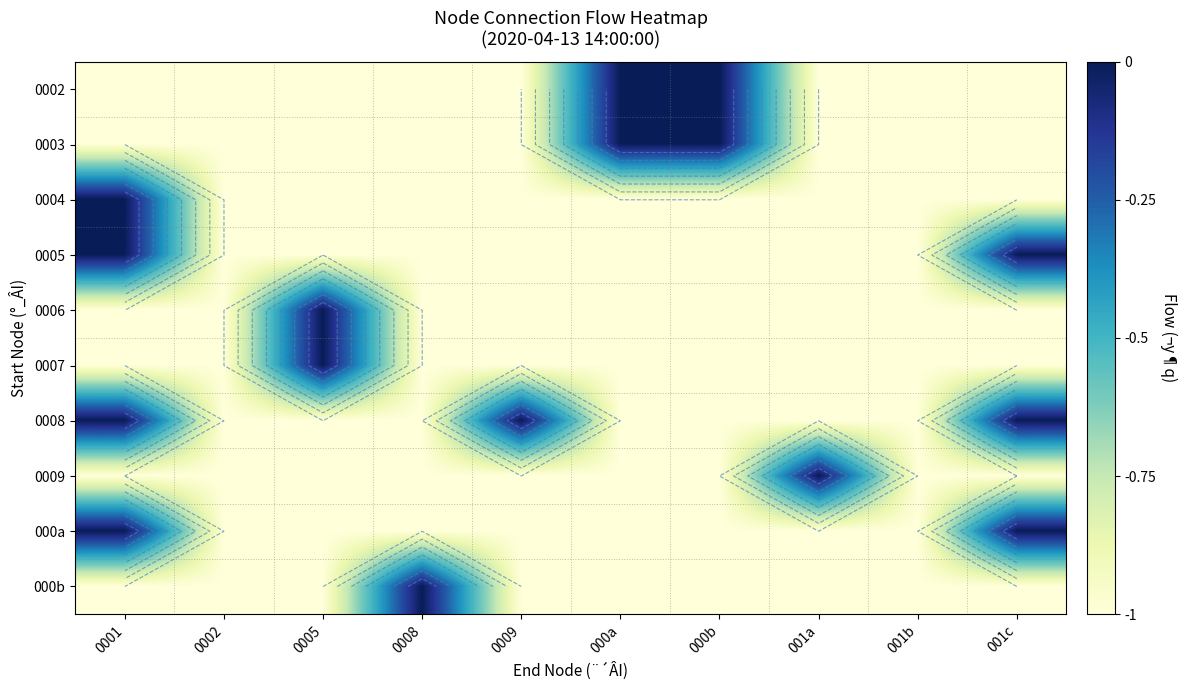

Which label corresponds to the smallest value in the chart?

0001